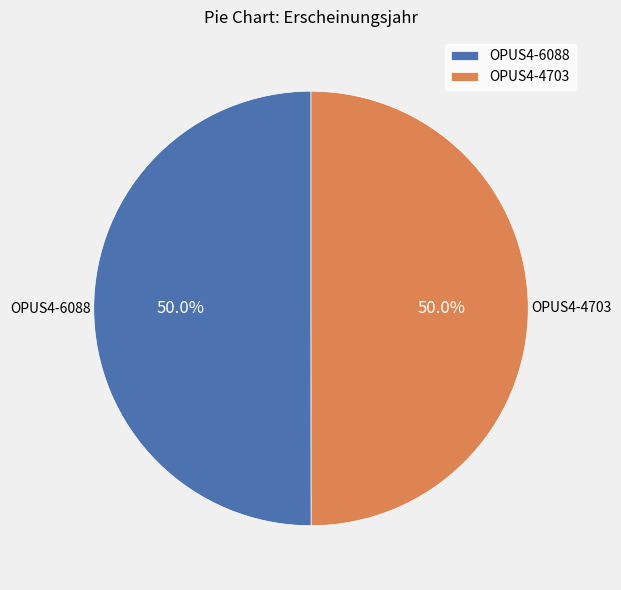

What is the ratio of the value at OPUS4-4703 to the value at OPUS4-6088?

1.0